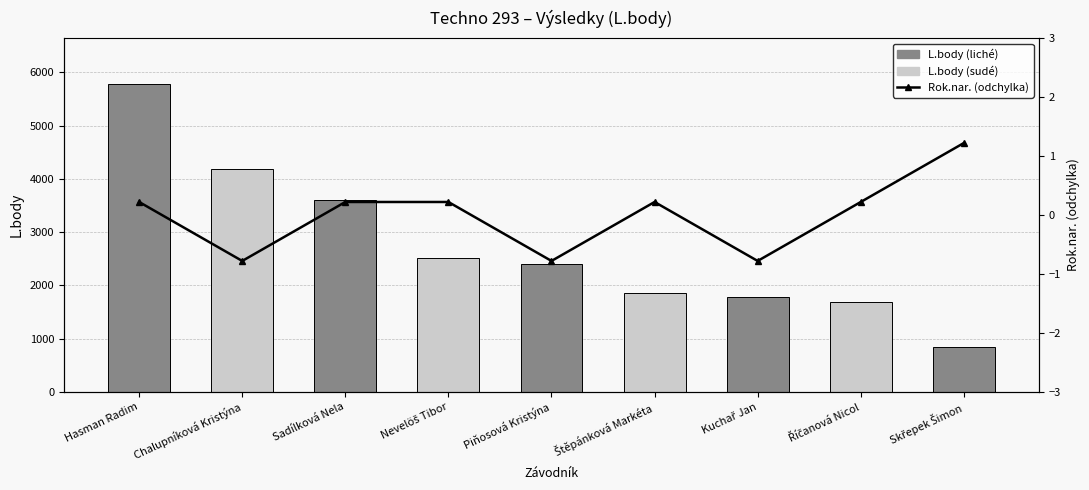

The L.body series shows 852.0 at Skřepek Šimon. True or false?

True